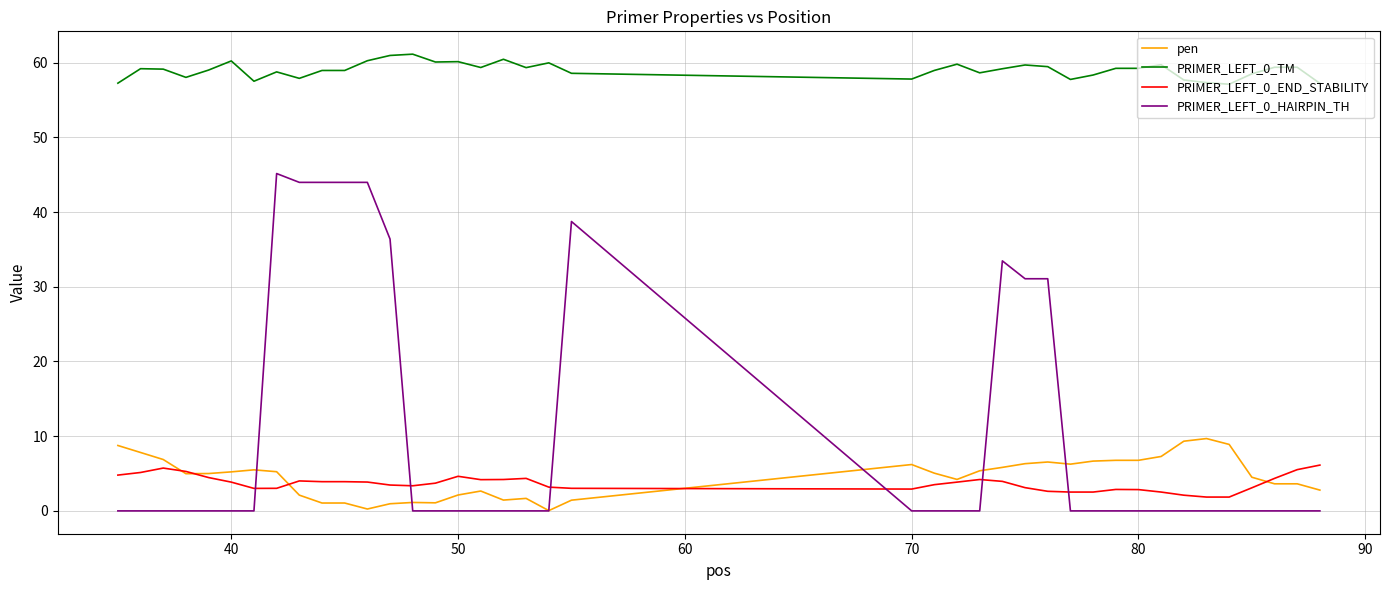

True or false: PRIMER_LEFT_0_HAIRPIN_TH and PRIMER_LEFT_0_TM intersect in this chart.

False